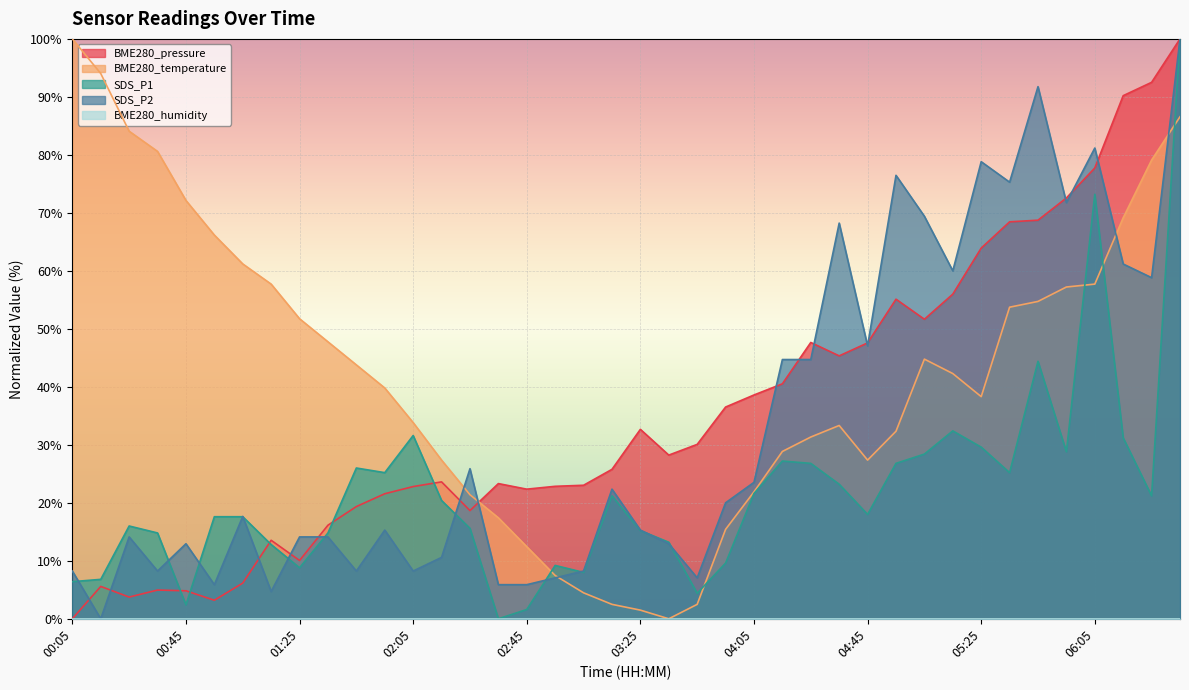

What is the difference between the second highest and second lowest values in the BME280_temperature series?

92.5